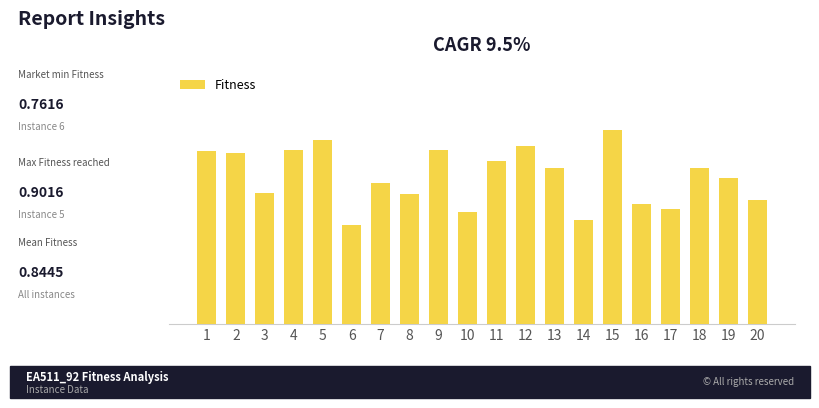

Are the bars horizontal?

No